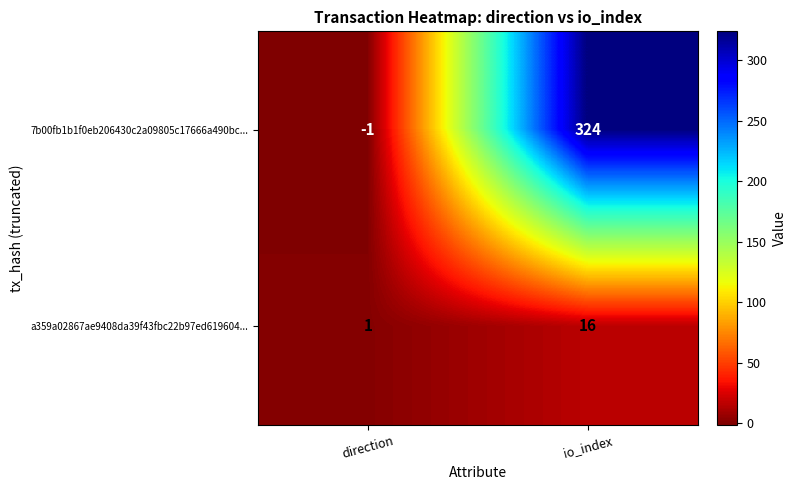

Between direction and io_index, which series saw the biggest shift?

7b00fb1b1f0eb206430c2a09805c17666a490bc...